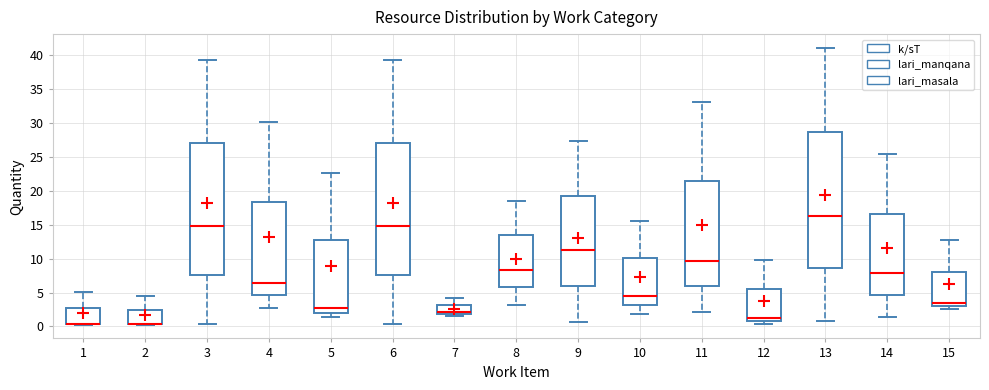

Where does the lower whisker of the box at x = 11 end on the y-axis? The values are not printed on the chart, so give them approximately, as read against the axis.

2.0